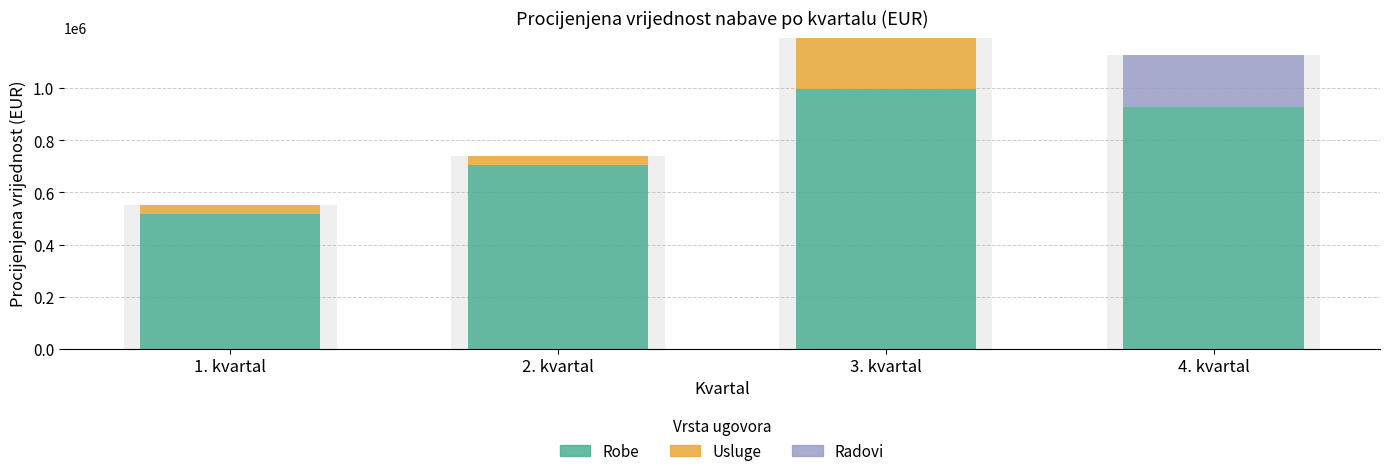

What is the maximum value for Robe?

996742.0